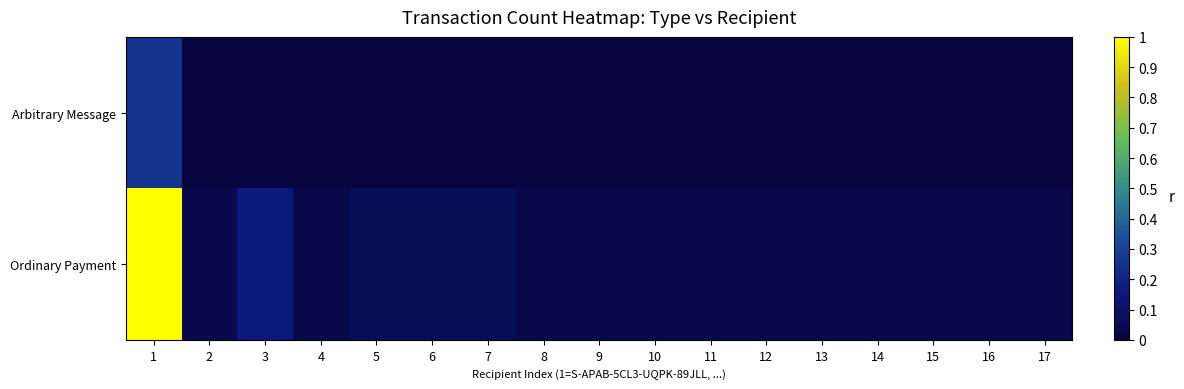

At 11, list the series in order from smallest to largest.

Arbitrary Message, Ordinary Payment